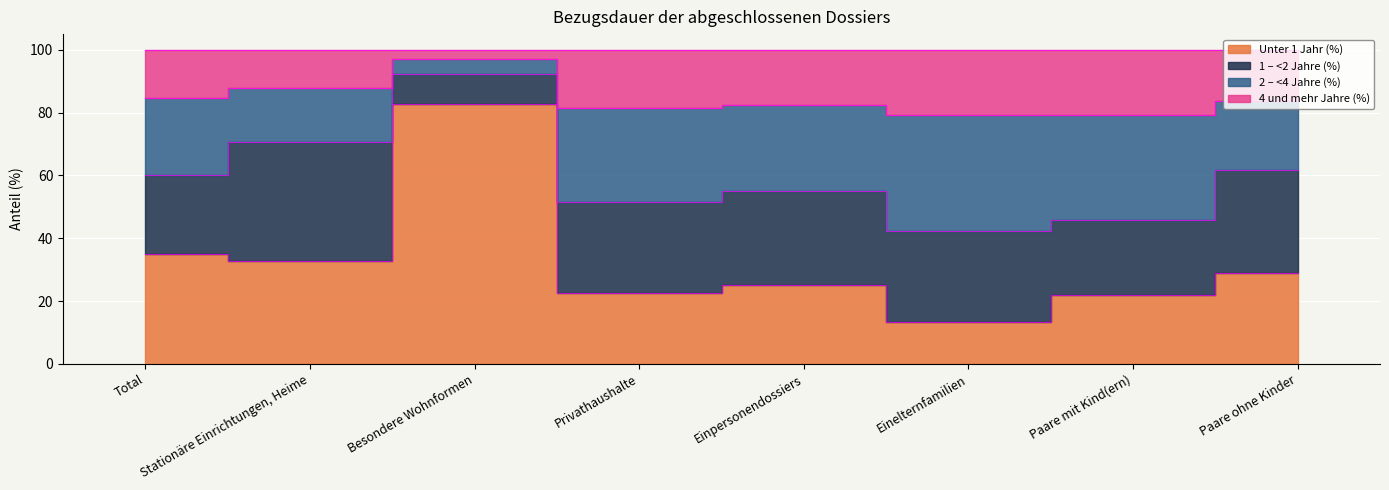

The Unter 1 Jahr (%) series shows 14.8 at Total. True or false?

False